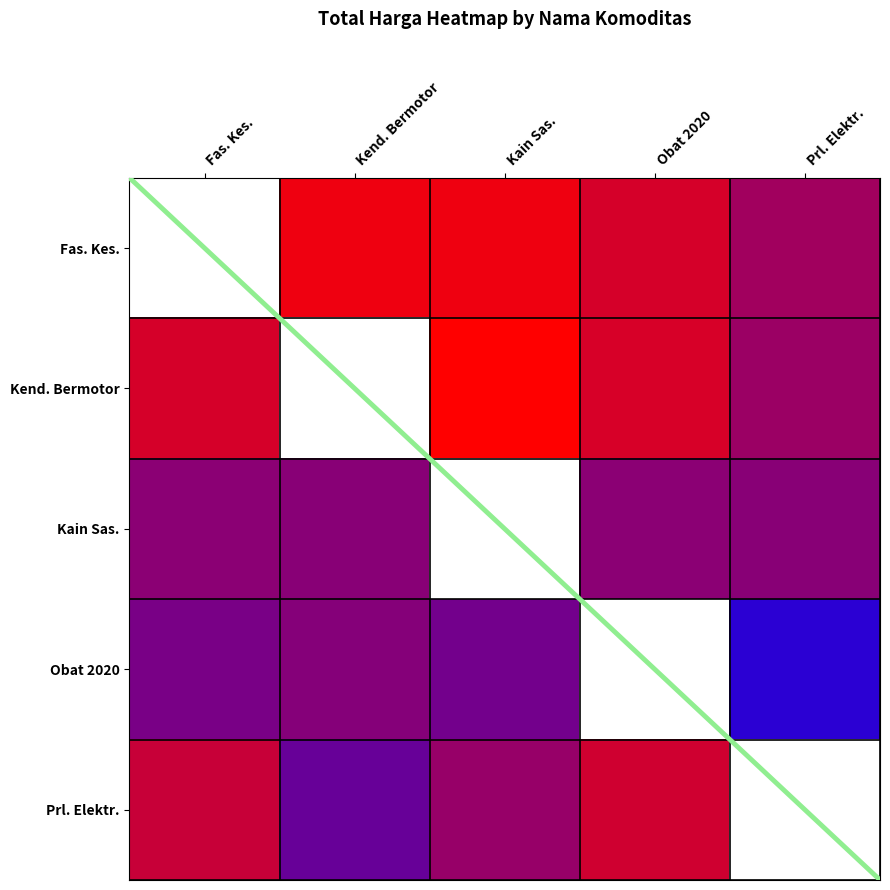

How many series are shown in this chart?

5